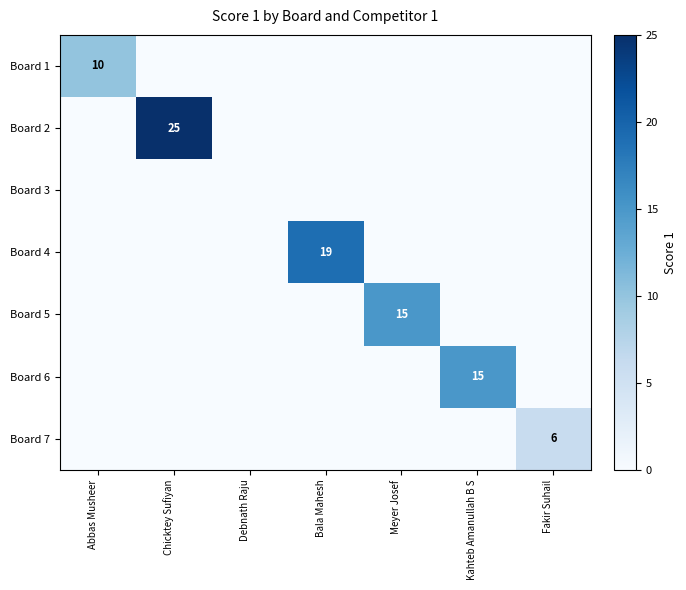

What is the difference between the highest and lowest values at Fakir Suhail?

6